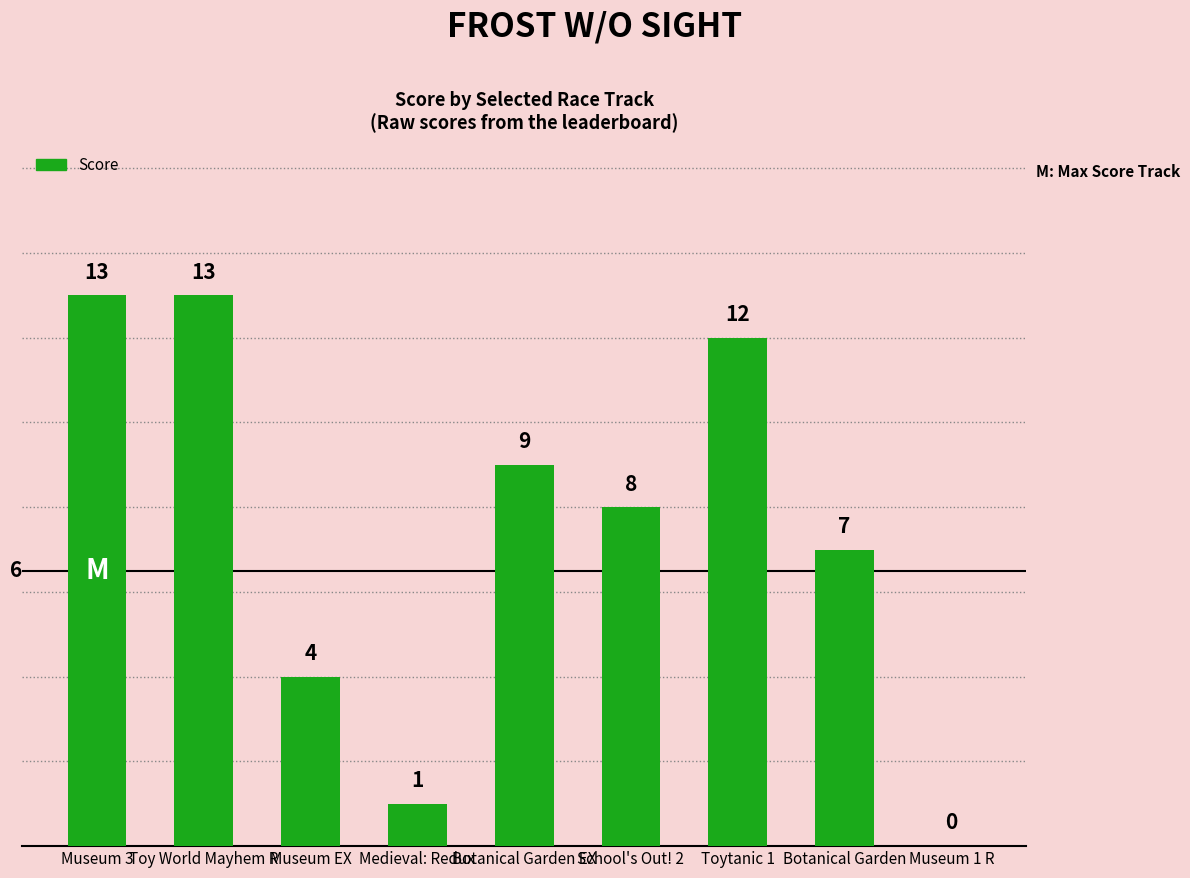

Reading left to right, transcribe all the data shown in this chart.

Museum 3=13	Toy World Mayhem R=13	Museum EX=4	Medieval: Redux=1	Botanical Garden EX=9	School's Out! 2=8	Toytanic 1=12	Botanical Garden=7	Museum 1 R=0